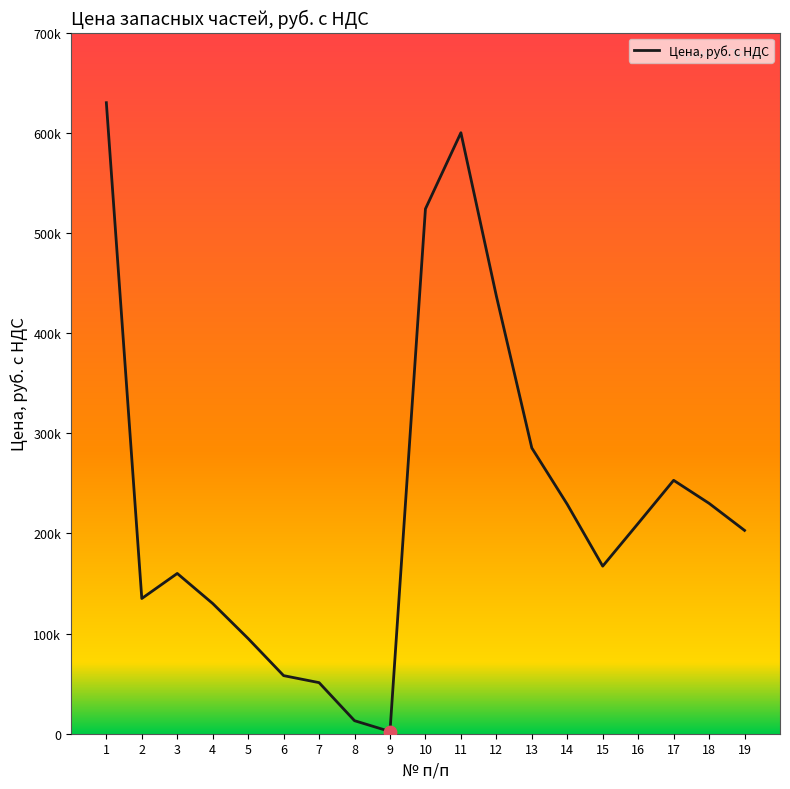

Approximately how many times larger is the value at 4 compared to 13?

0.5